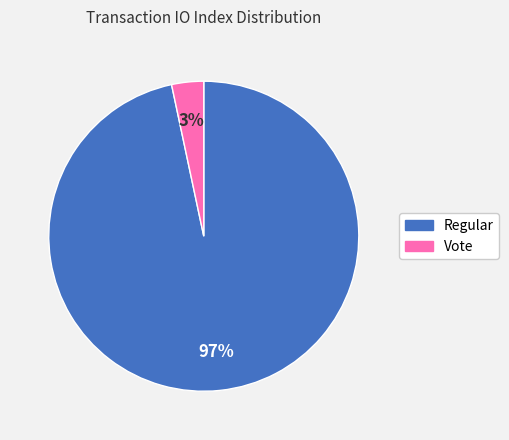

Is the sum of Vote and Regular greater than half?

Yes